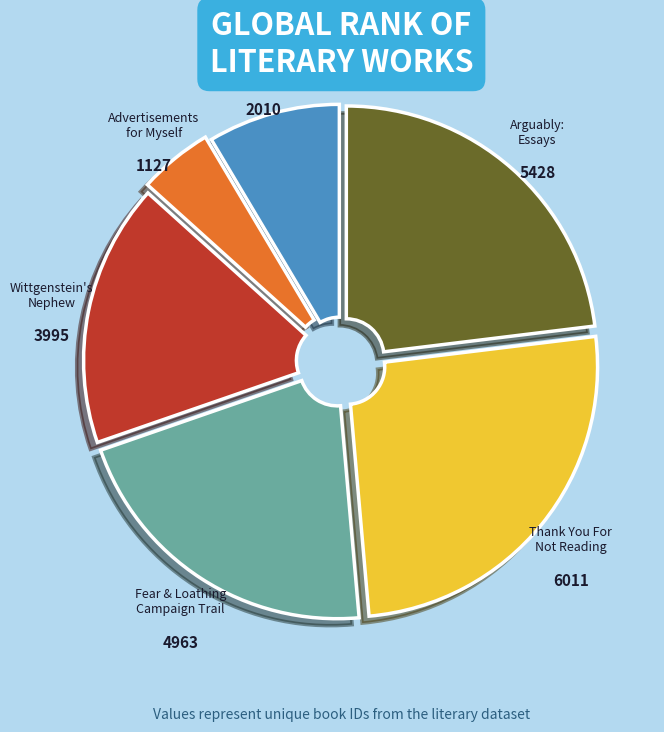

Is there a majority slice in this chart?

No